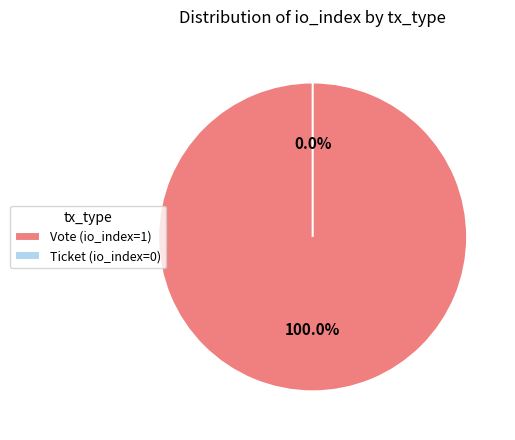

Which has a higher value, Ticket (io_index=0) or Vote (io_index=1)?

Vote (io_index=1)